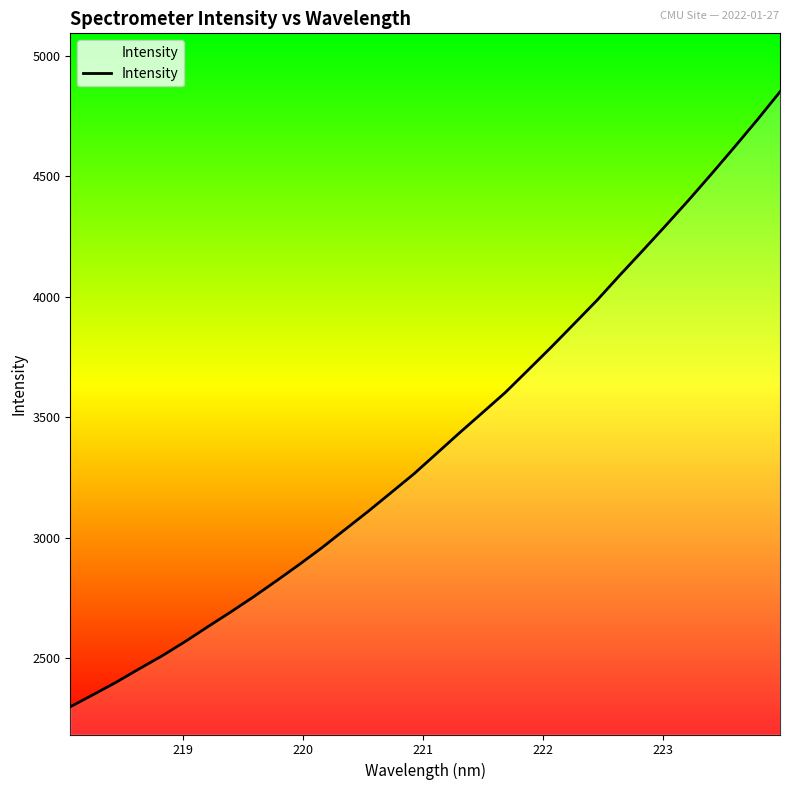

What is the difference between the maximum and minimum values?

2551.6